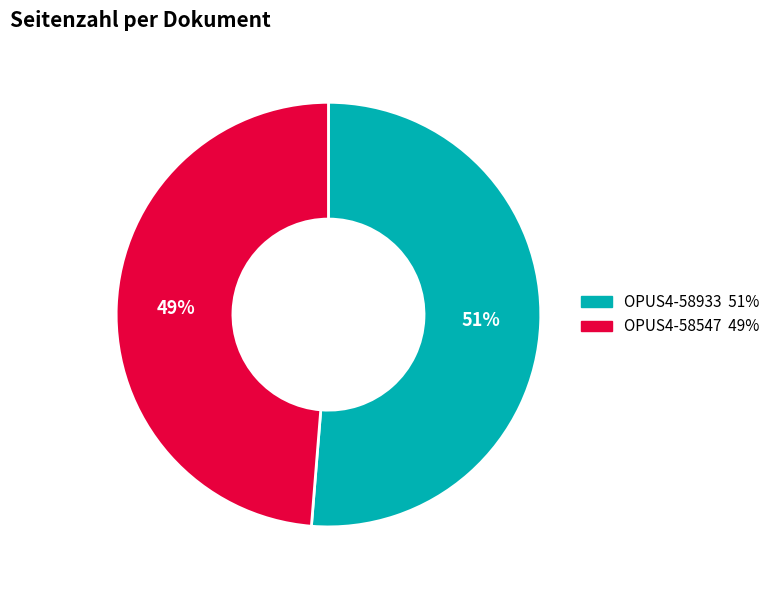

Rank the categories by value from highest to lowest.

OPUS4-58933, OPUS4-58547